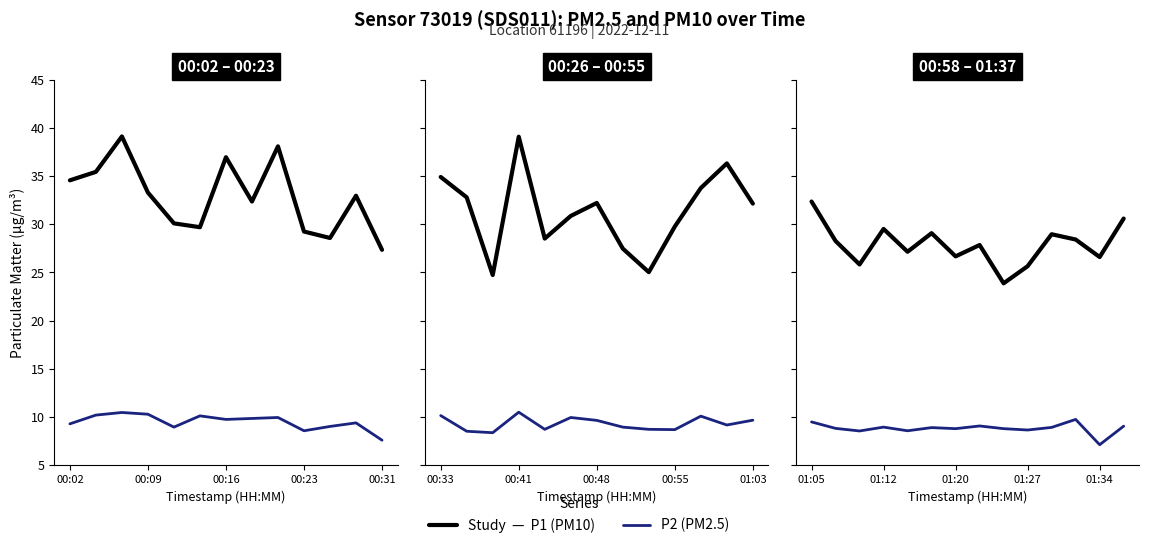

What is the difference between the P1 (PM10) values at 12 and 5?

2.5